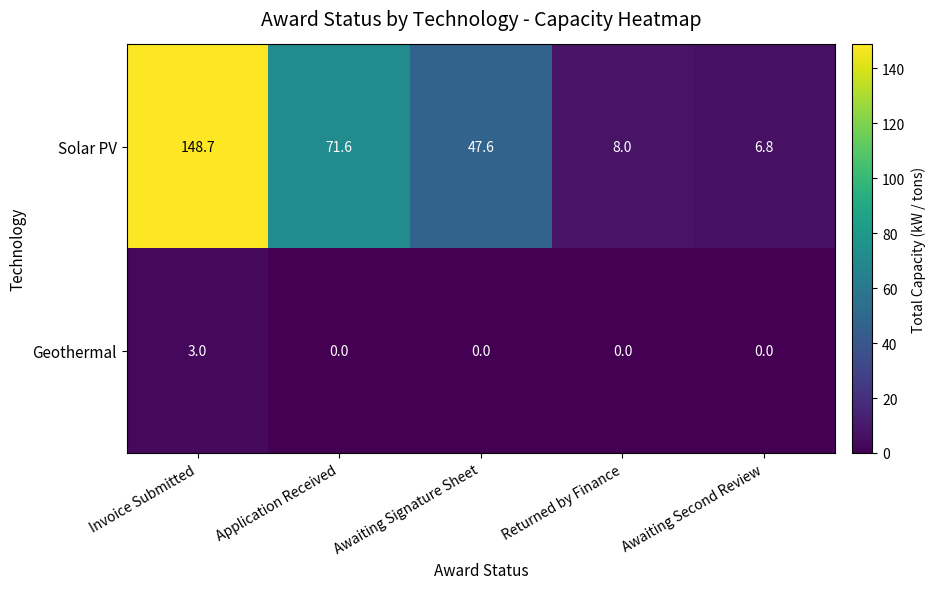

True or false: Solar PV has a value of 47.6 at Awaiting Signature Sheet.

True